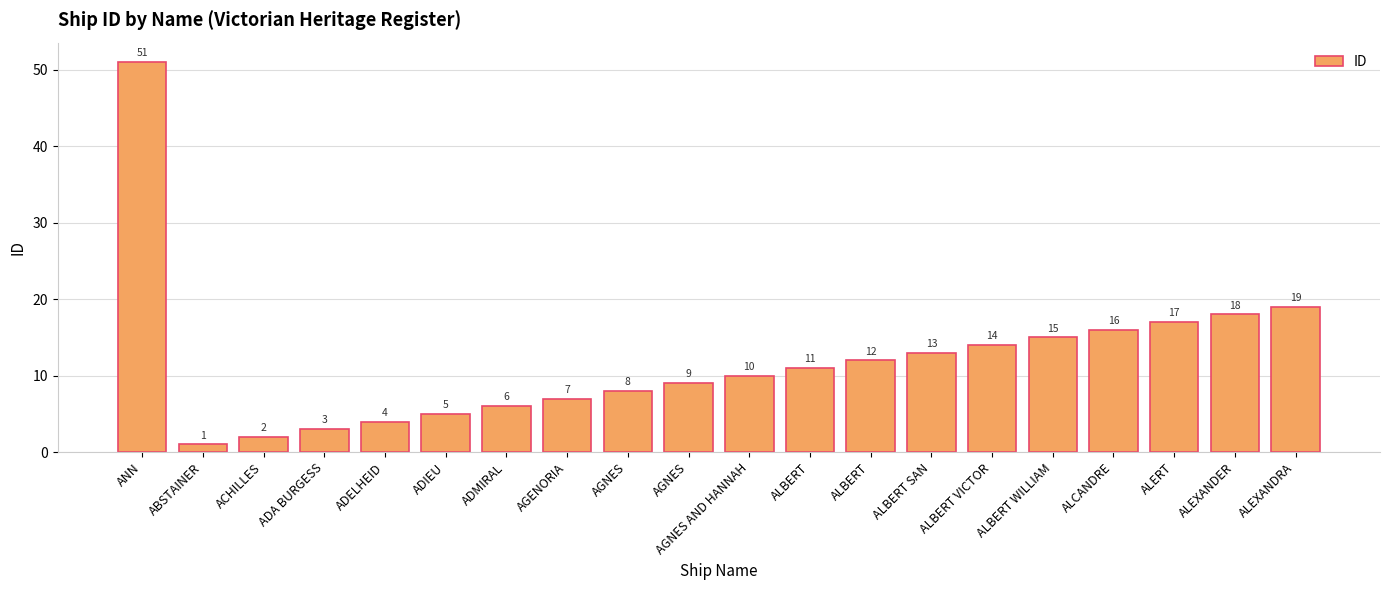

Are the bars horizontal?

No